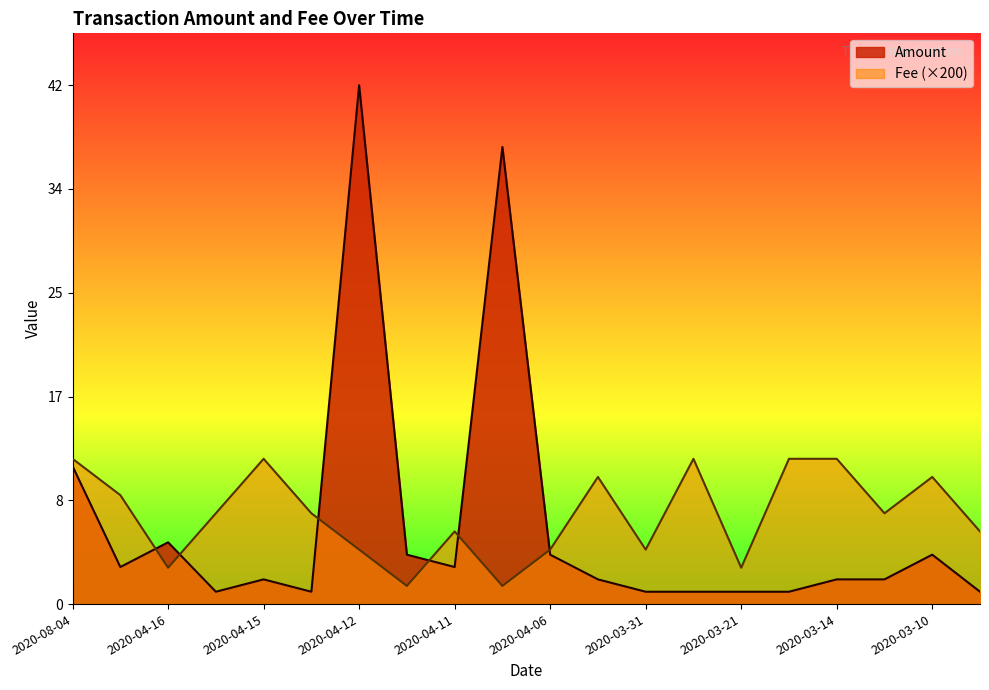

List the series in order of their peak value, highest first.

Amount, Fee (×200)